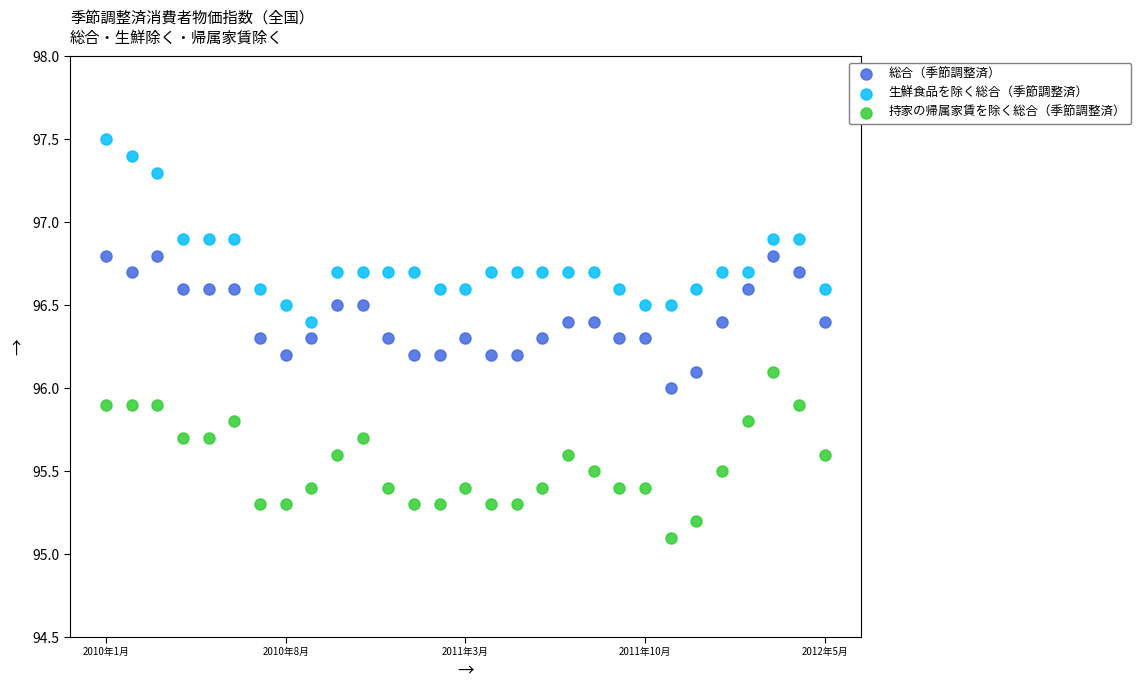

What are all the series names shown in the legend?

総合（季節調整済）, 生鮮食品を除く総合（季節調整済）, 持家の帰属家賃を除く総合（季節調整済）